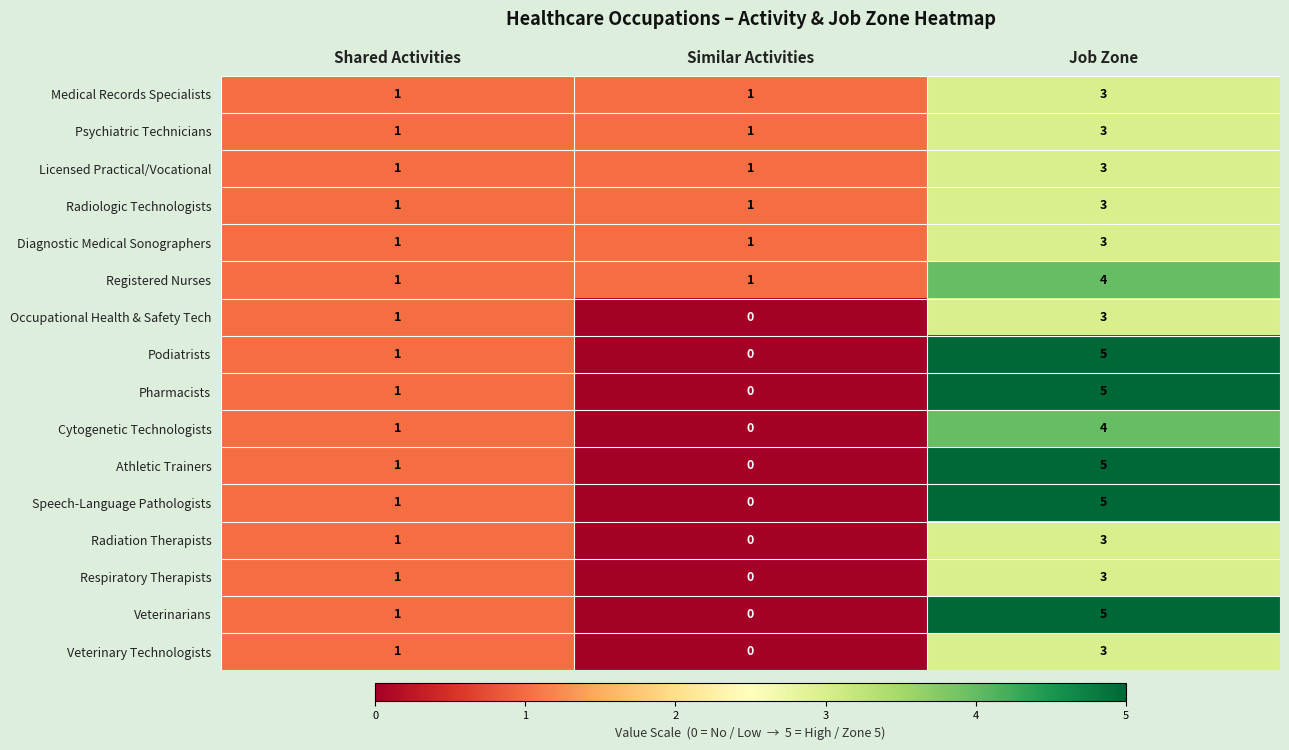

What is the difference between the maximum and minimum values in the Radiation Therapists series?

3